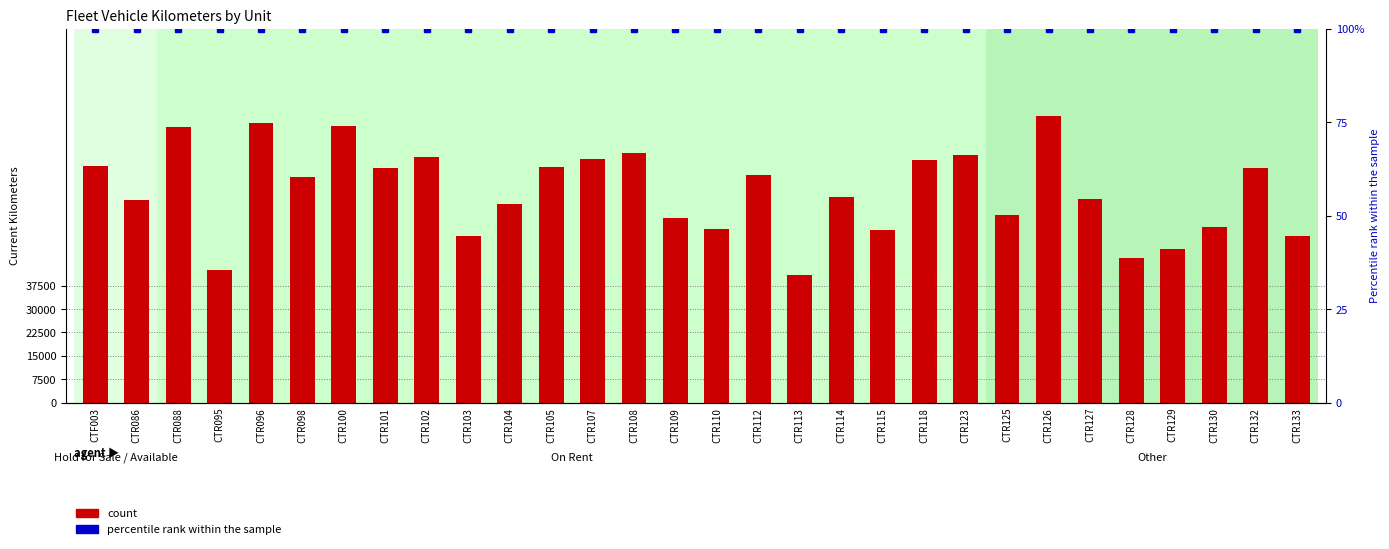

How many groups of bars are there?

30